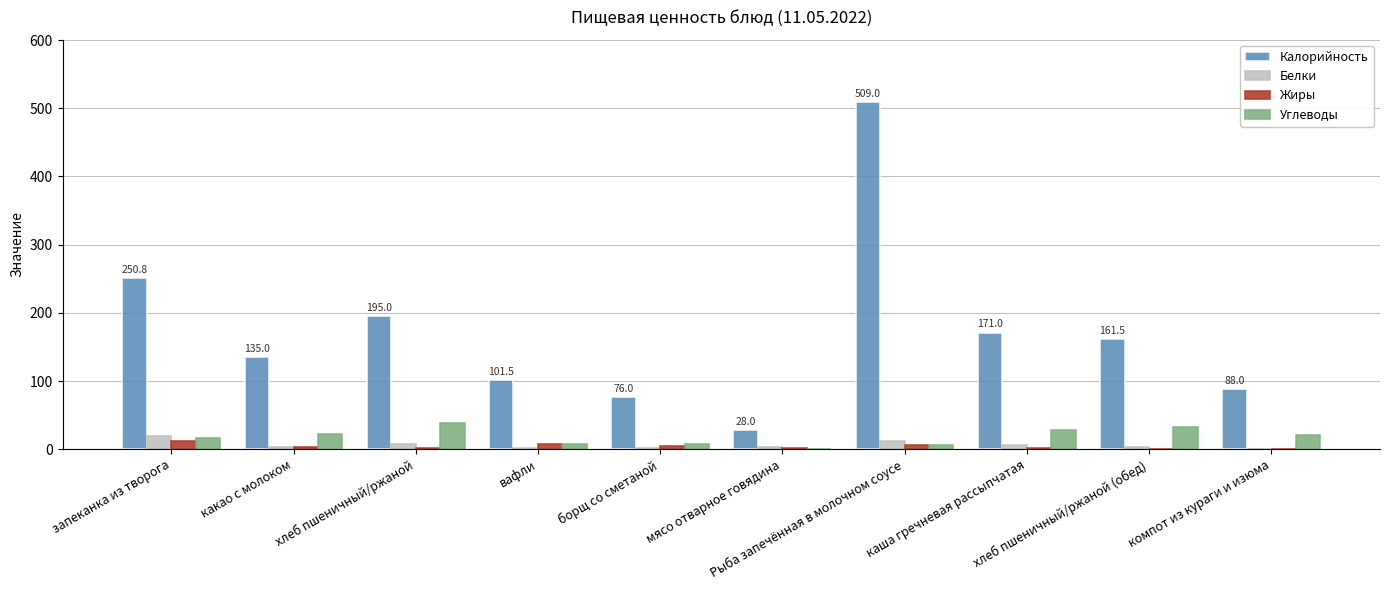

What is the greatest value displayed?

509.0